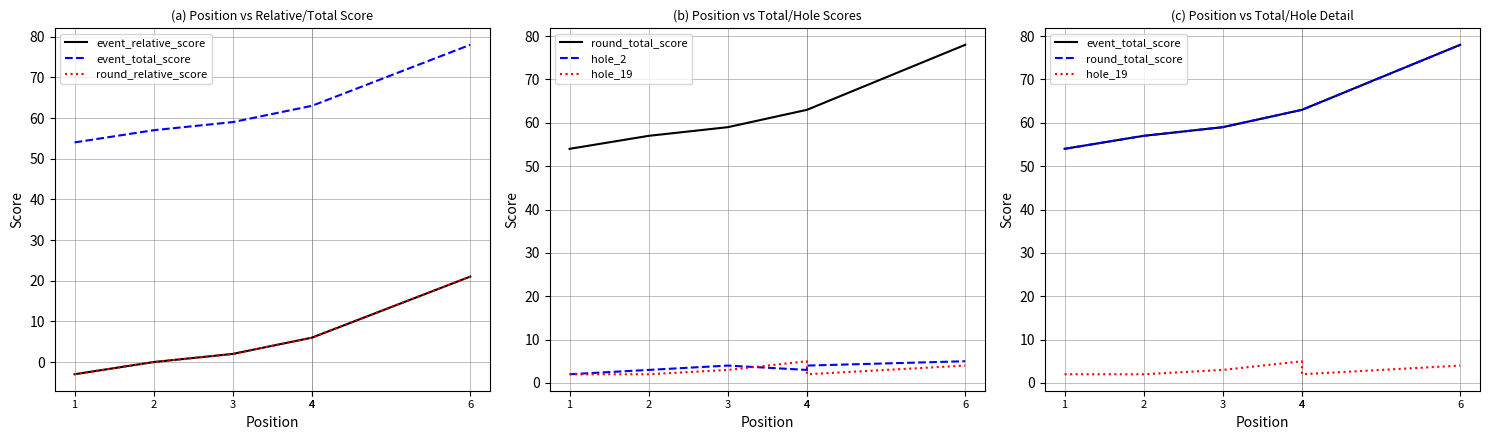

Reading left to right, what are all the values shown in this chart?

event_relative_score: -3	0	2	6	6	21
event_total_score: 54	57	59	63	63	78
round_relative_score: -3	0	2	6	6	21
round_total_score: 54	57	59	63	63	78
hole_2: 2	3	4	3	4	5
hole_19: 2	2	3	5	2	4